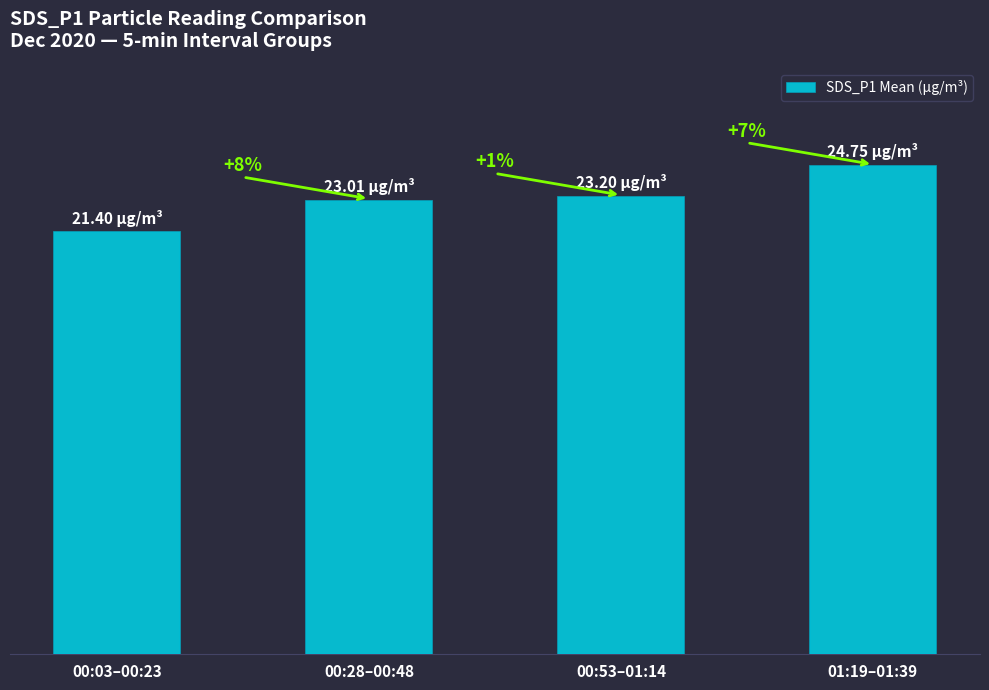

What is the approximate value at 01:19–01:39?

24.8